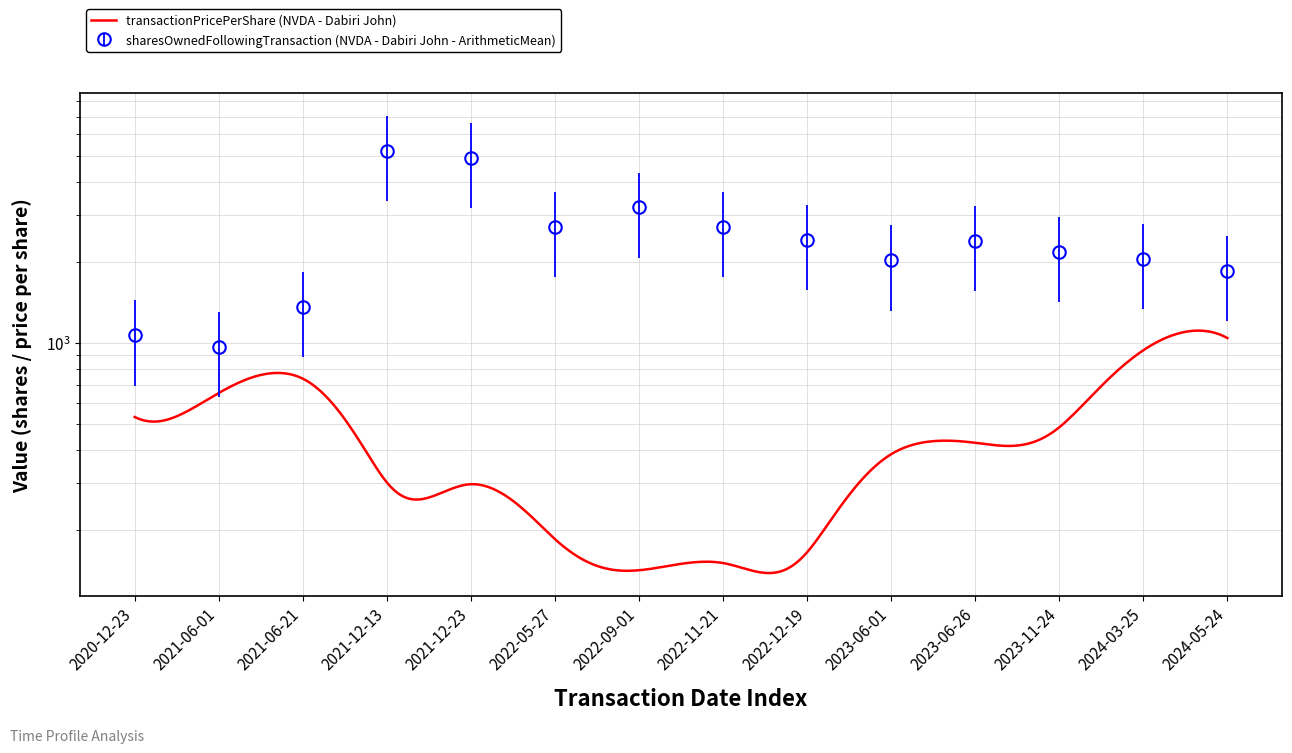

Read the value at 2024-03-25, to the nearest 50.

2050